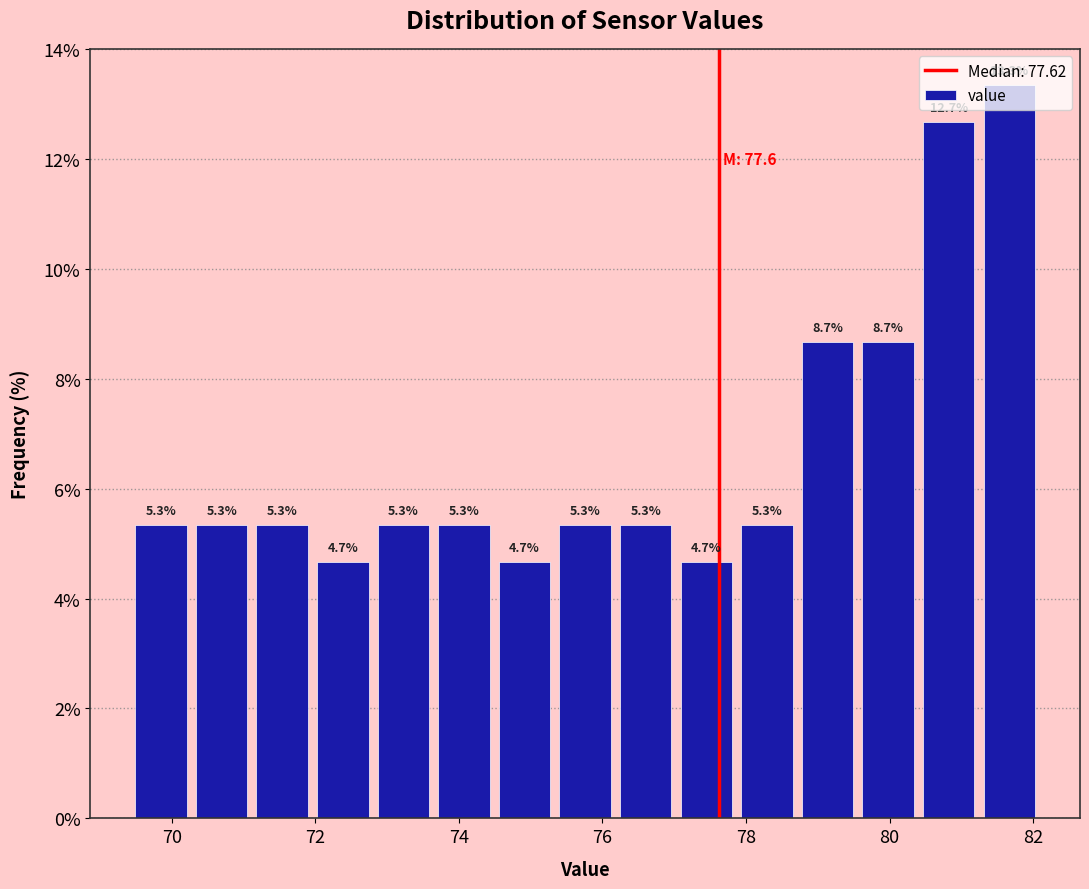

Reading left to right, transcribe this chart: for each bar, give the range it covers on the x-axis and its height. The bar edges are not printed on the chart, so give them approximately, as read against the axis.

69.4 to 70.2: 5.3
70.2 to 71.2: 5.3
71.2 to 72.0: 5.3
72.0 to 72.8: 4.7
72.8 to 73.6: 5.3
73.6 to 74.4: 5.3
74.4 to 75.4: 4.7
75.4 to 76.2: 5.3
76.2 to 77.0: 5.3
77.0 to 77.8: 4.7
77.8 to 78.8: 5.3
78.8 to 79.6: 8.7
79.6 to 80.4: 8.7
80.4 to 81.2: 12.7
81.2 to 82.0: 13.3